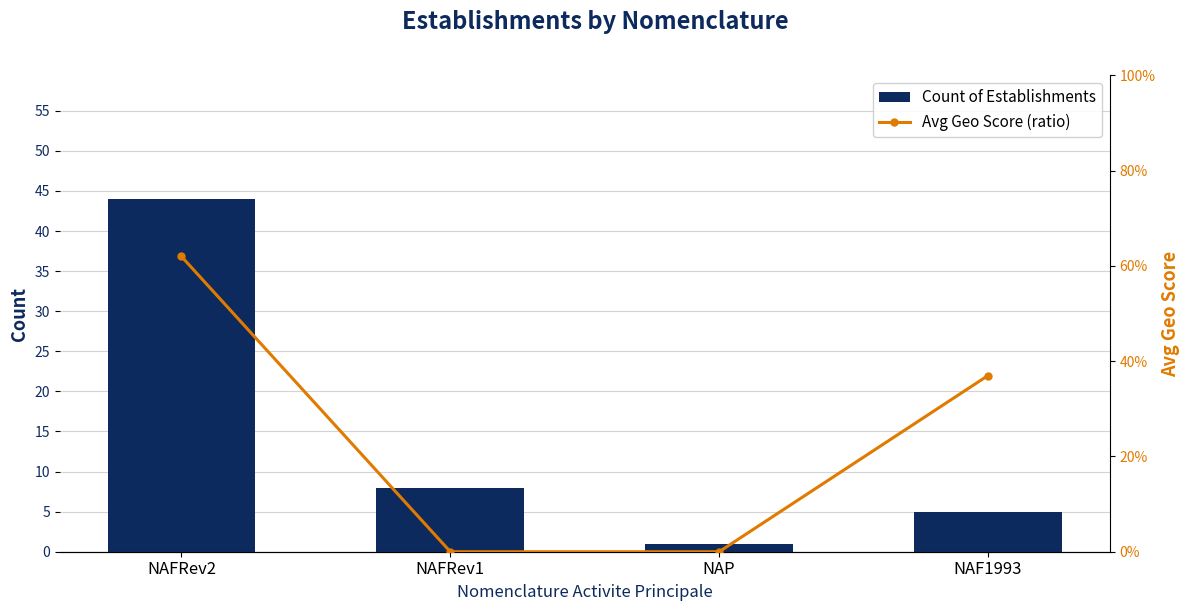

What is the sum of the Avg Geo Score (ratio) values at NAF1993 and NAFRev1?

0.4